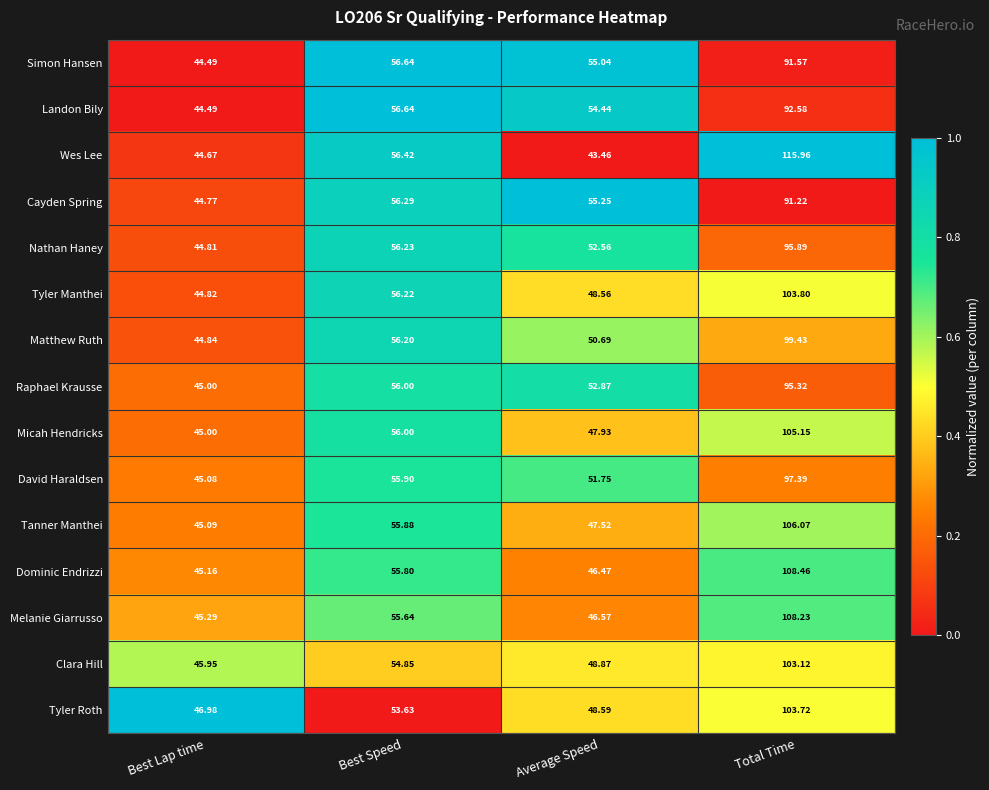

Where is Micah Hendricks nearest to the value 75?

Best Speed